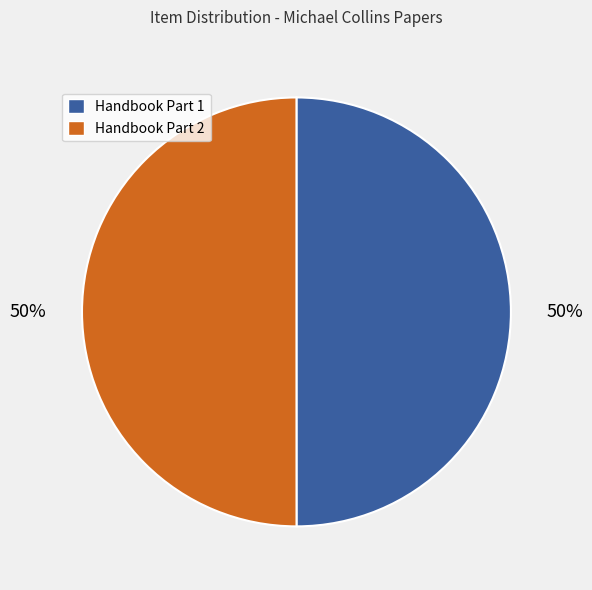

How many slices are in this pie chart?

2